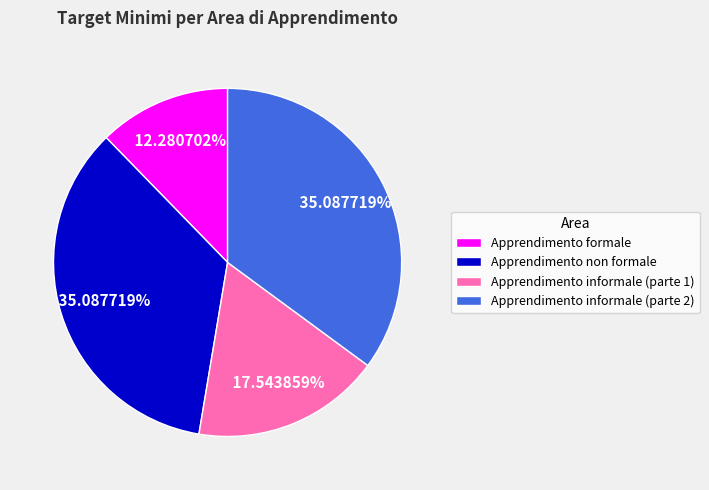

What percentage is the Apprendimento non formale slice, to the nearest percent?

35%